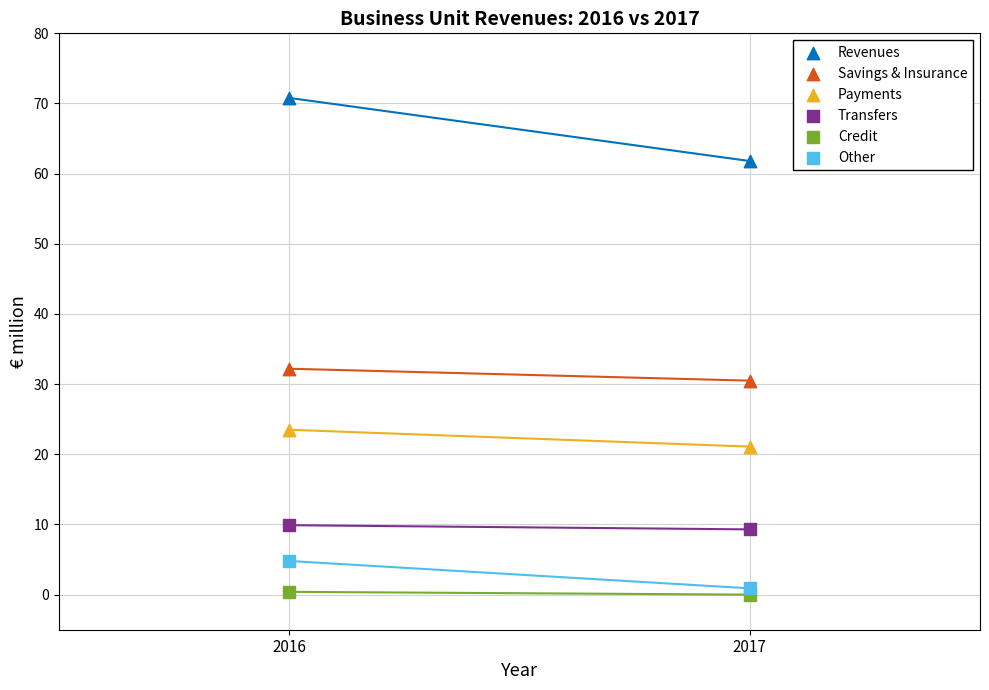

Across all data points, what is the average X value?

2016.5